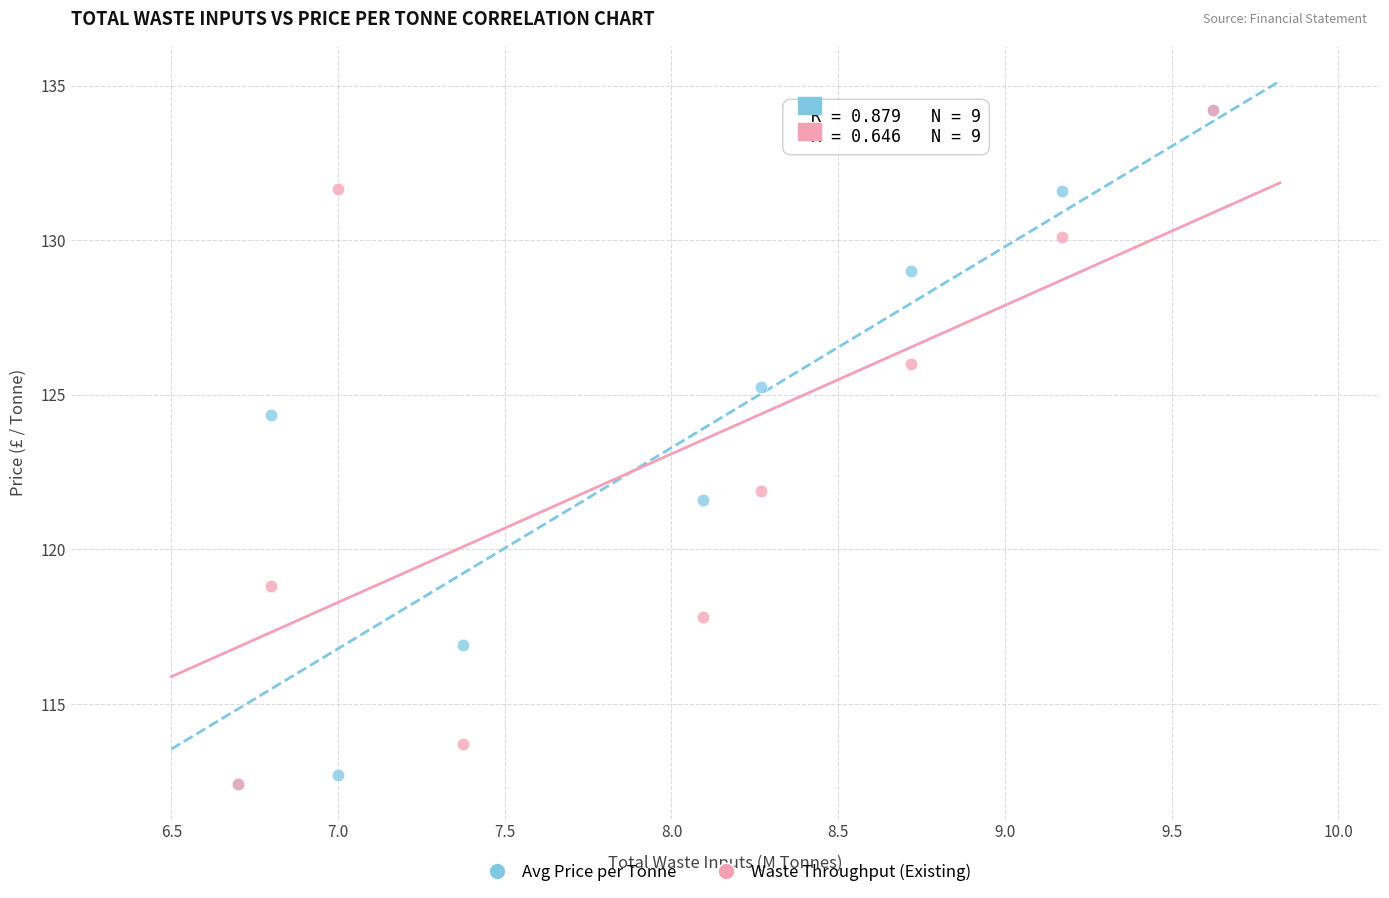

In the Avg Price per Tonne series, what Y value is closest to 123?

124.4